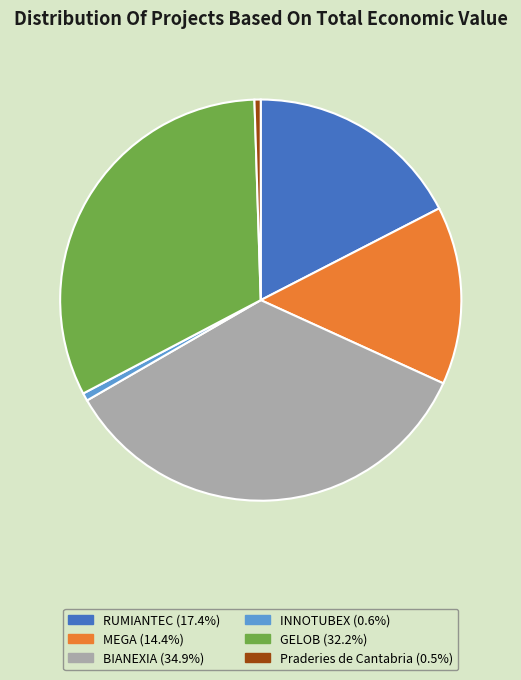

Is there any slice that represents more than half of the pie?

No